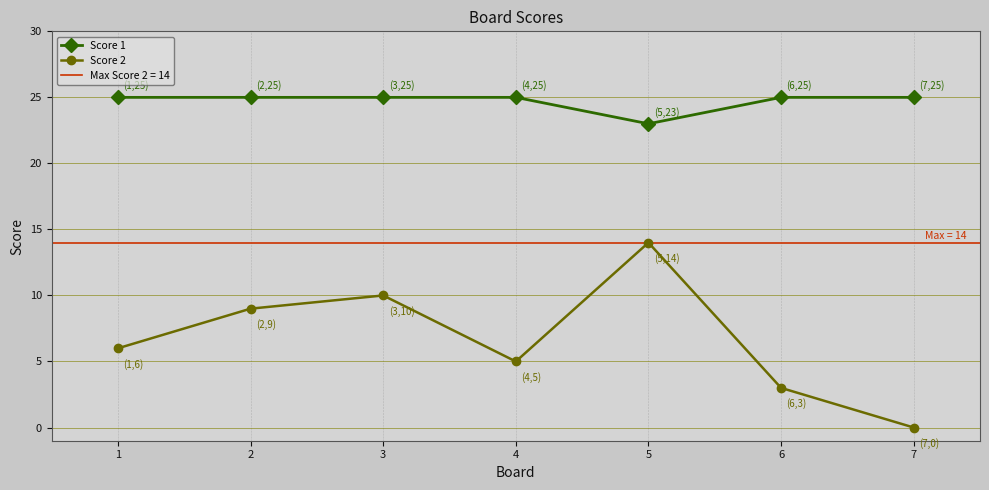

The value of Score 2 at 6 is 3. True or false?

True